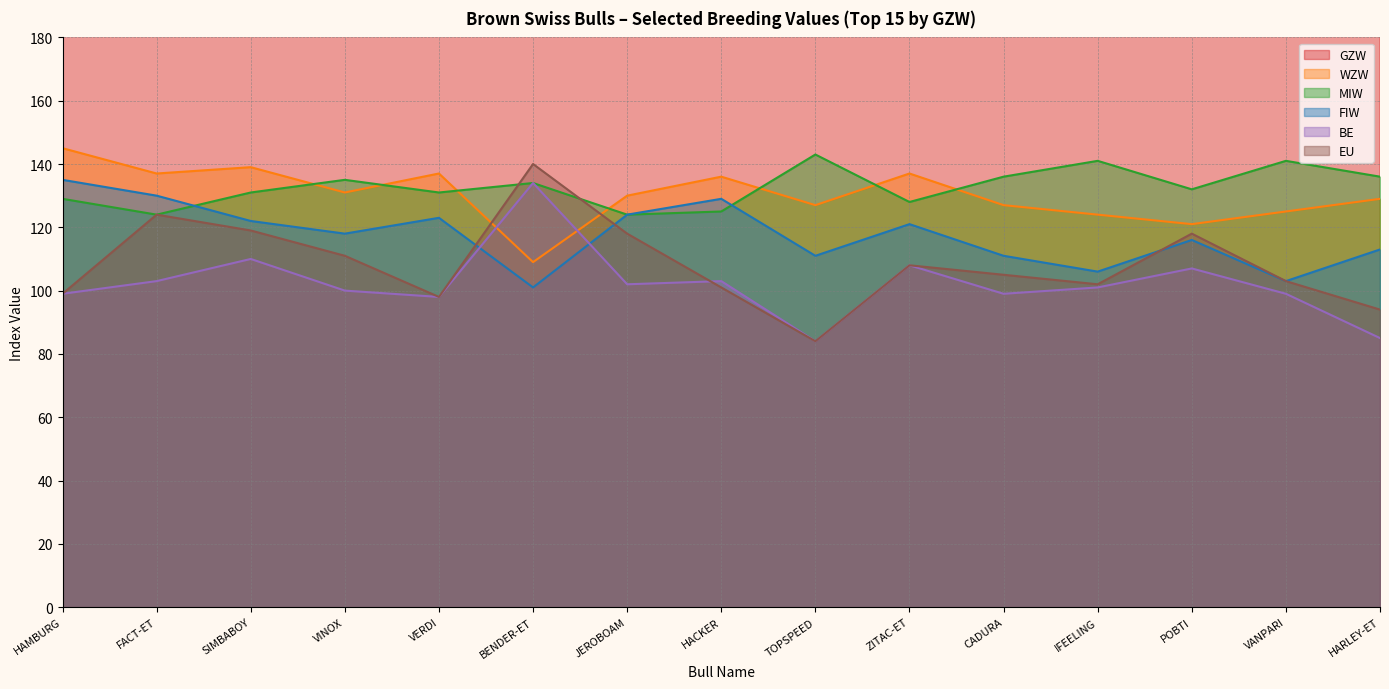

Which series has the largest range (max minus min)?

GZW